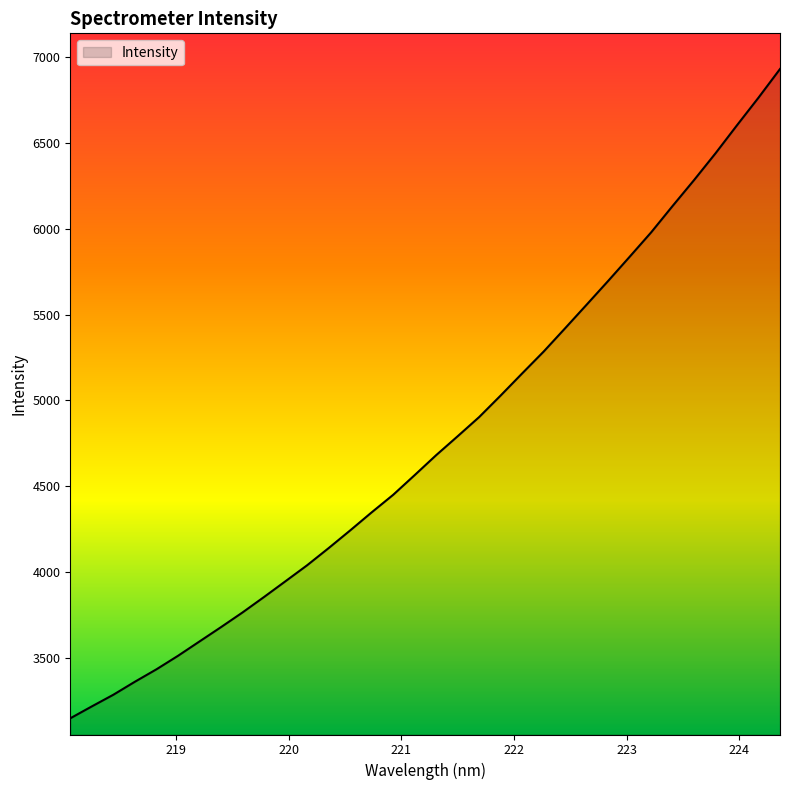

What is the maximum value shown in the chart?

6930.9